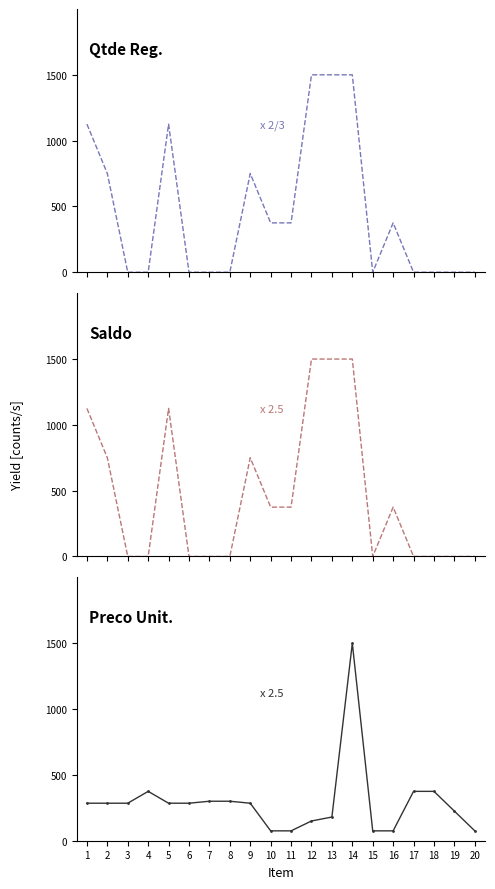

At which label is Saldo / Automatico closest to 750?

2